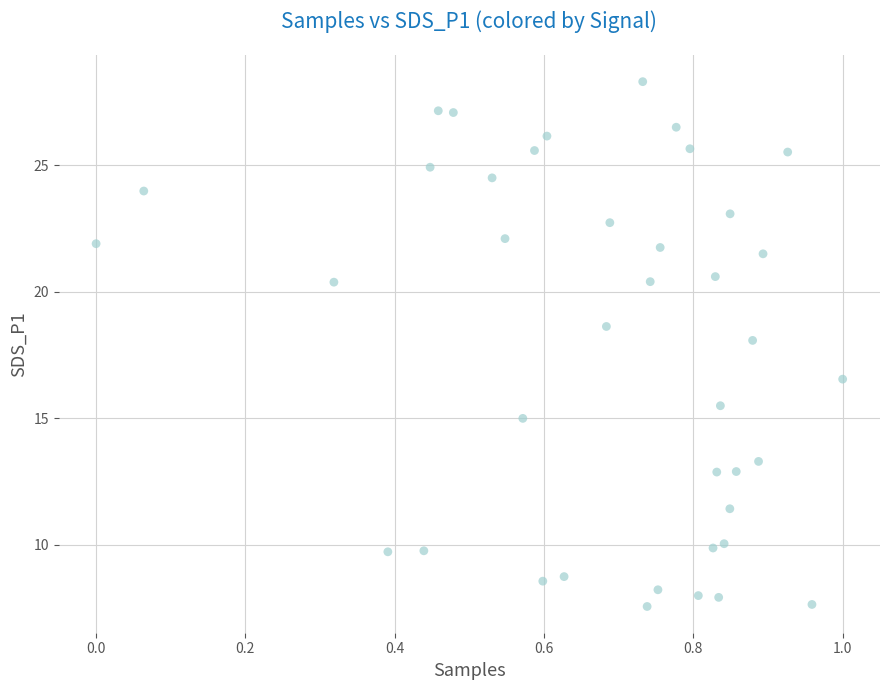

What is the range of Y values (max minus min)?

20.7